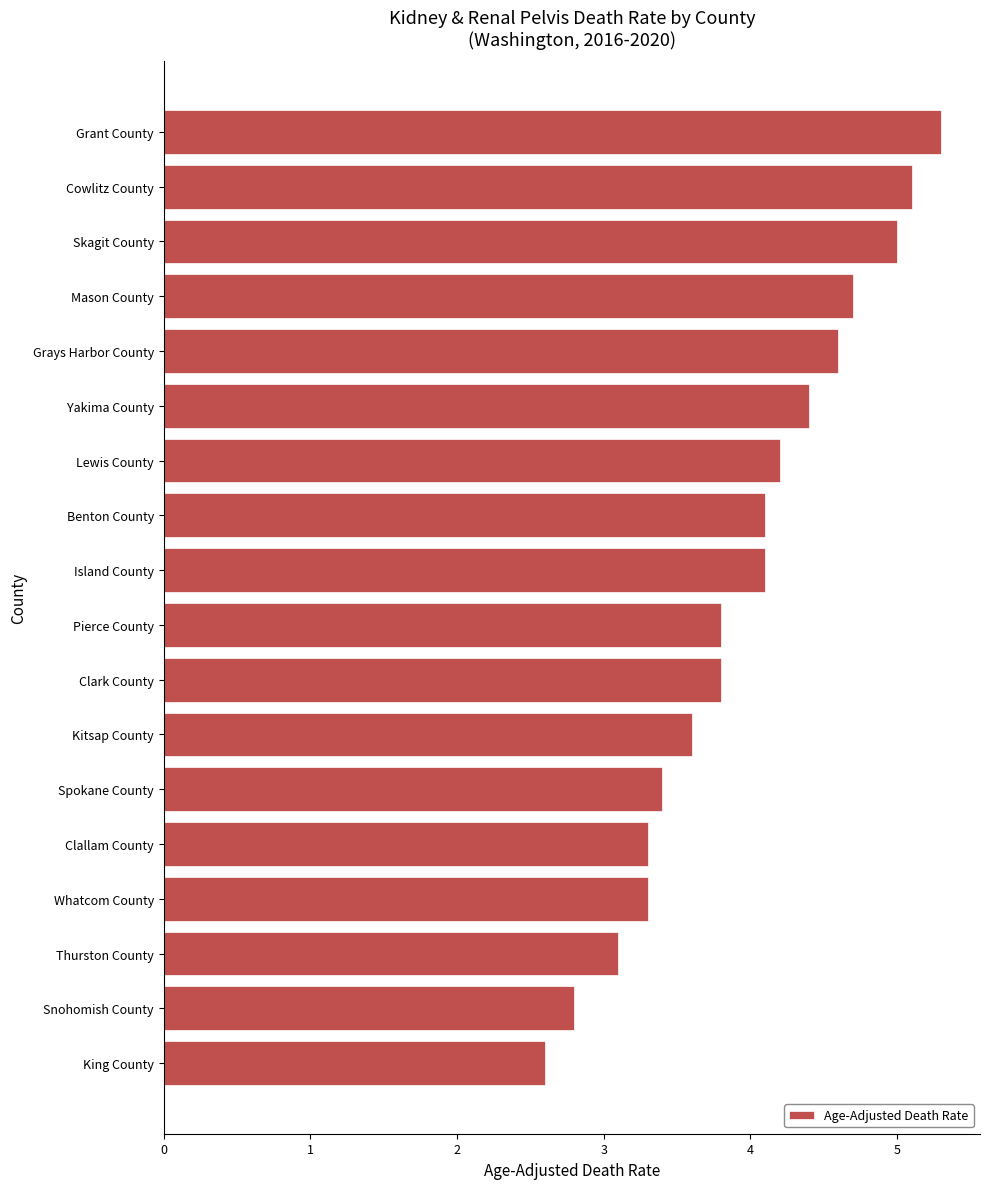

What is the ratio of the value at Snohomish County to the value at Island County?

0.7